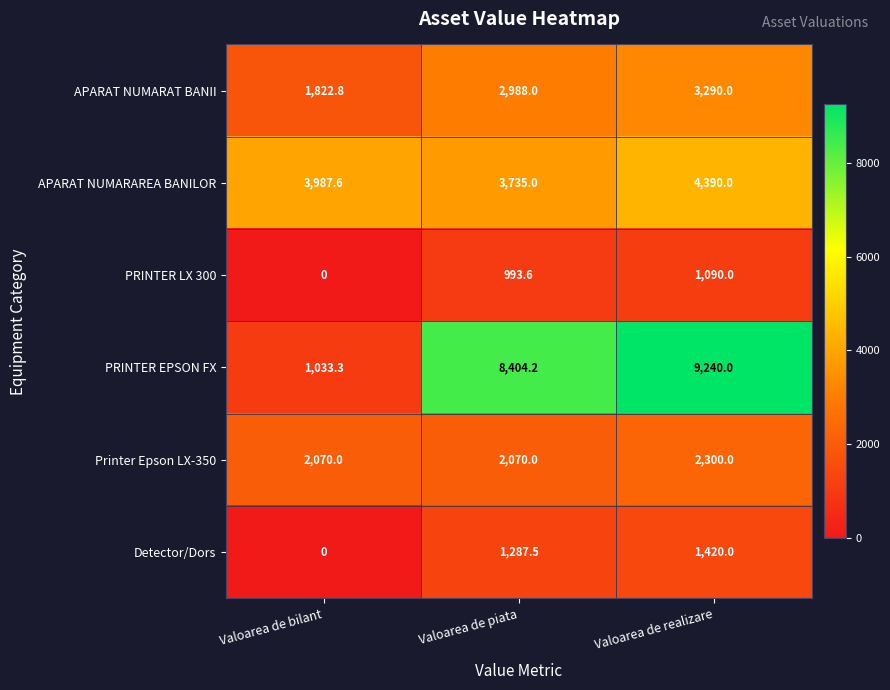

Reading right to left, list all the values displayed in this chart.

APARAT NUMARAT BANII: Valoarea de realizare=3290.0	Valoarea de piata=2988.0	Valoarea de bilant=1822.8
APARAT NUMARAREA BANILOR: Valoarea de realizare=4390.0	Valoarea de piata=3735.0	Valoarea de bilant=3987.6
PRINTER LX 300: Valoarea de realizare=1090.0	Valoarea de piata=993.6	Valoarea de bilant=0.0
PRINTER EPSON FX: Valoarea de realizare=9240.0	Valoarea de piata=8404.2	Valoarea de bilant=1033.3
Printer Epson LX-350: Valoarea de realizare=2300.0	Valoarea de piata=2070.0	Valoarea de bilant=2070.0
Detector/Dors: Valoarea de realizare=1420.0	Valoarea de piata=1287.5	Valoarea de bilant=0.0